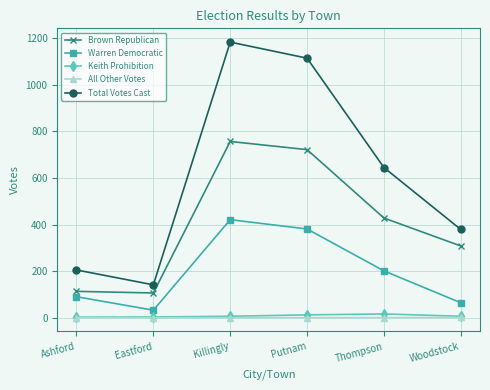

True or false: Warren Democratic and All Other Votes cross at least once.

False